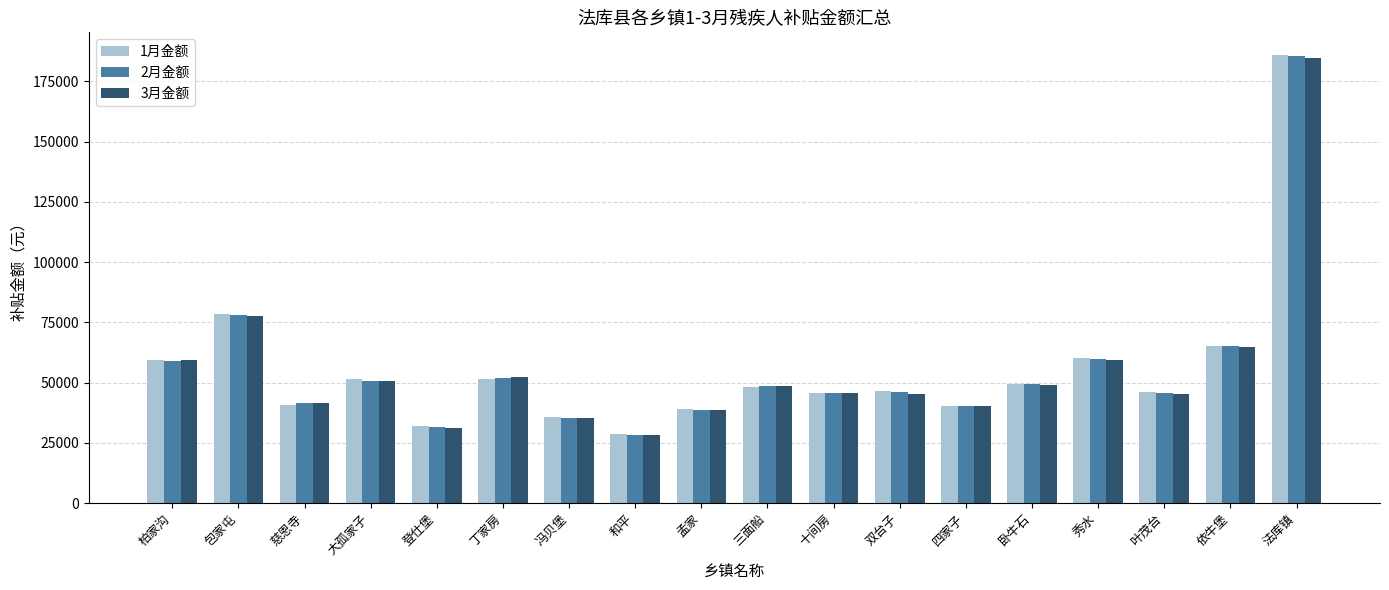

What is the sum of all 1月金额 values?

1004300